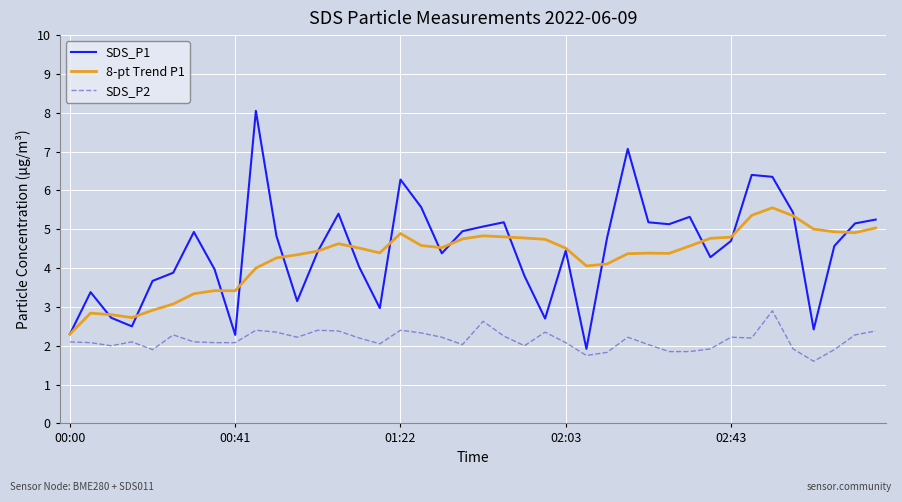

Count the number of data series in this chart.

3